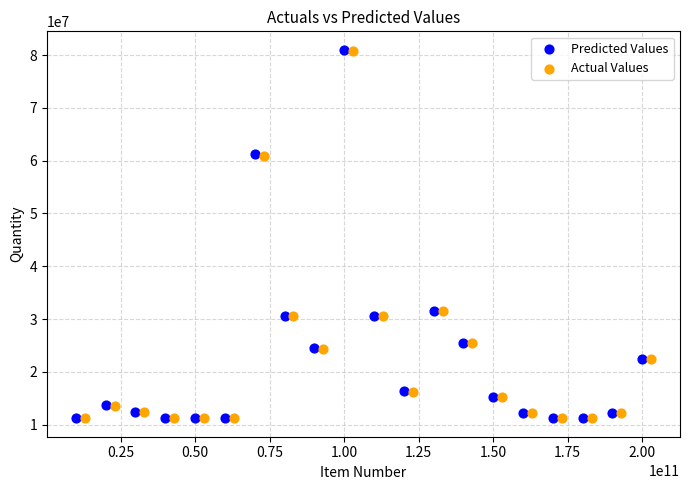

Which series has the largest Y range (max minus min)?

Predicted Values